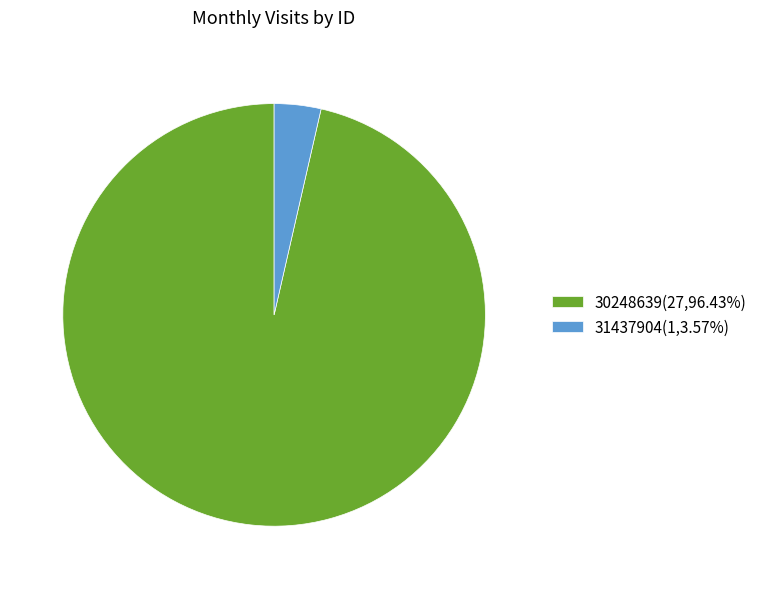

How many segments does this pie chart have?

2